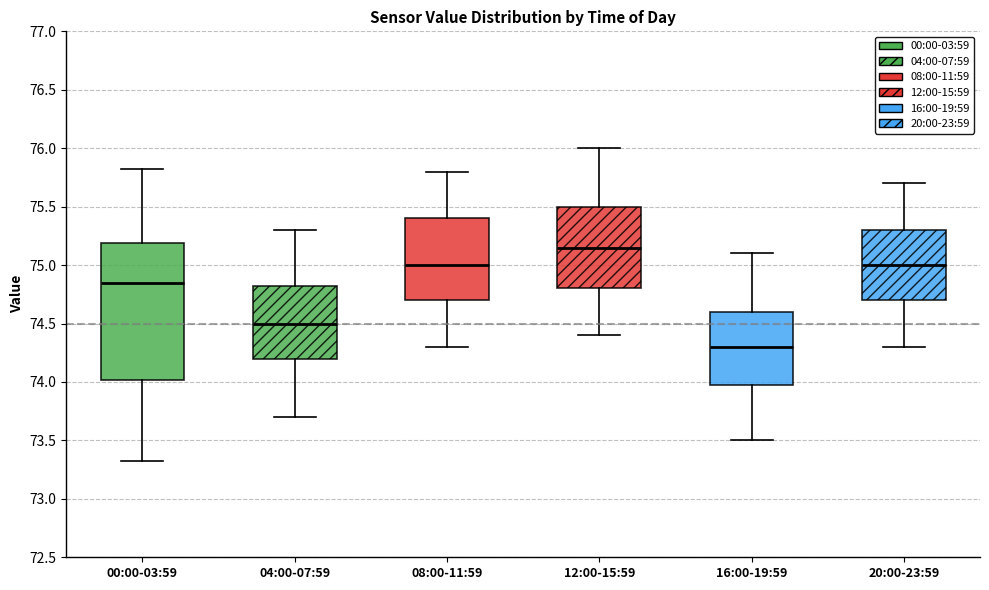

Reading left to right, transcribe this box plot: for each box, give where its median line is, the range the box spans, and where its two whiskers end, as read against the y-axis. The values are not printed on the chart, so give them approximately, as read against the axis.

00:00-03:59: median 74.85, box 74.00 to 75.20, whiskers 73.30 to 75.80
04:00-07:59: median 74.50, box 74.20 to 74.85, whiskers 73.70 to 75.30
08:00-11:59: median 75.00, box 74.70 to 75.40, whiskers 74.30 to 75.80
12:00-15:59: median 75.15, box 74.80 to 75.50, whiskers 74.40 to 76.00
16:00-19:59: median 74.30, box 74.00 to 74.60, whiskers 73.50 to 75.10
20:00-23:59: median 75.00, box 74.70 to 75.30, whiskers 74.30 to 75.70